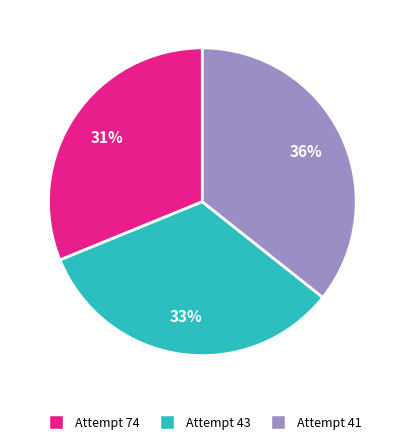

How many segments does this pie chart have?

3